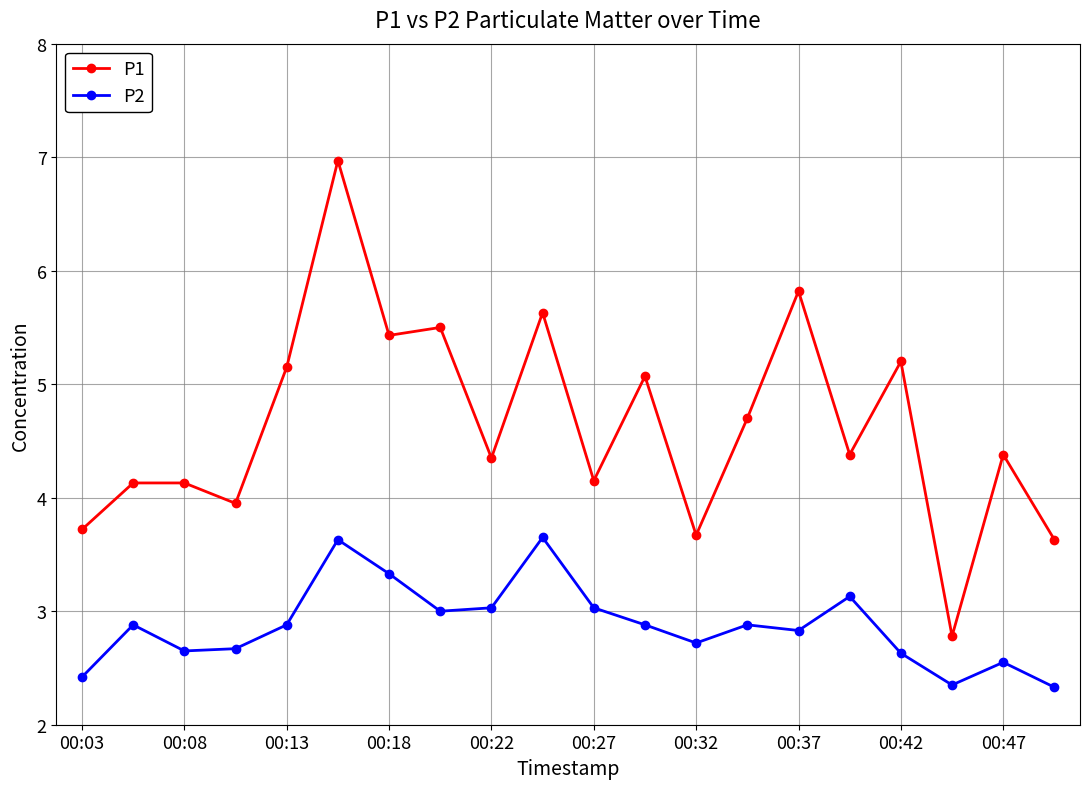

What is the average value of the P1 series?

4.6